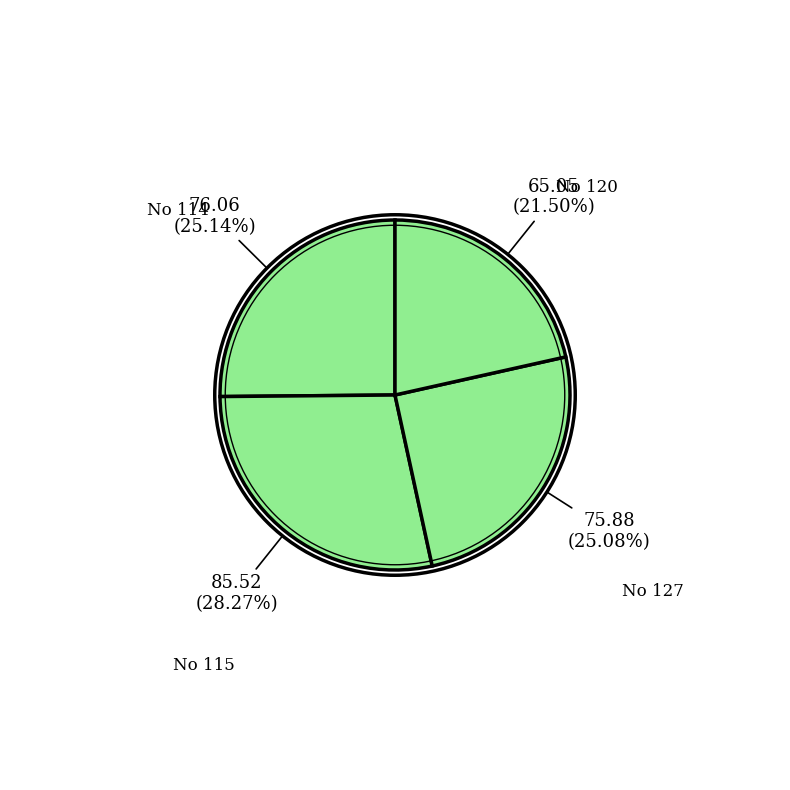

Which category has the smallest portion of the pie?

120